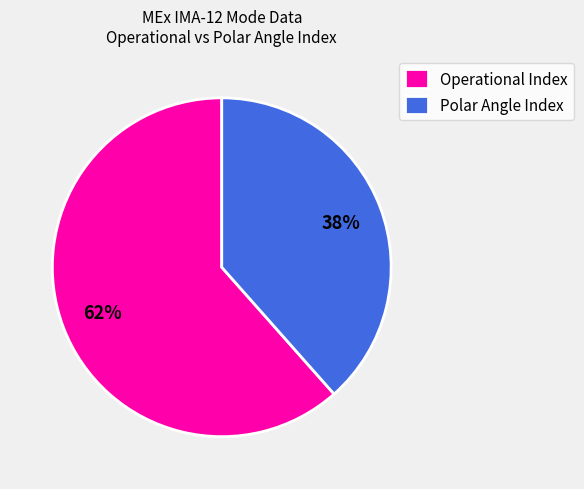

Is it true that Operational Index is 51% of the pie?

False